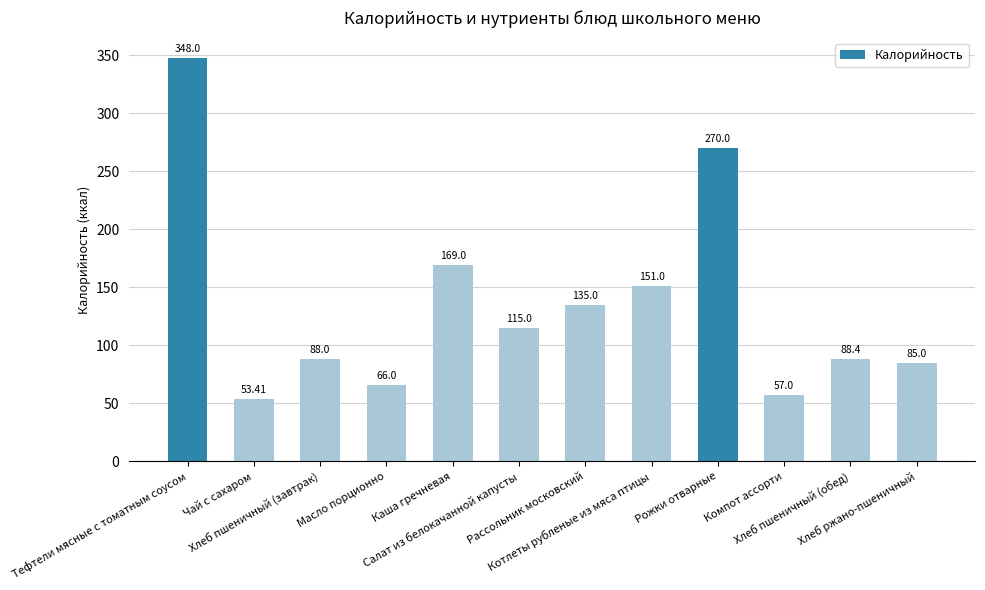

What is the difference between the maximum and minimum values?

294.6